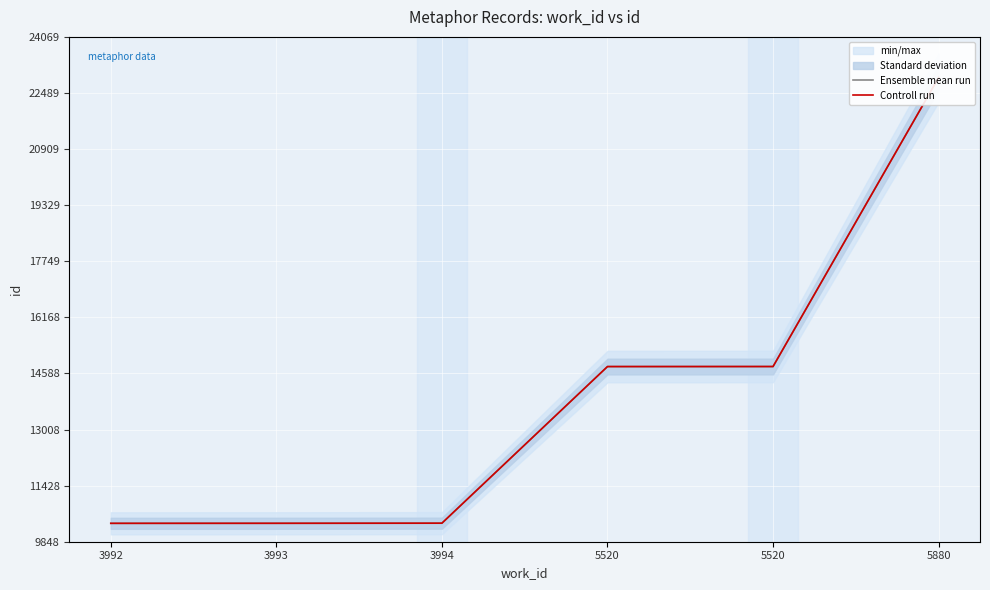

How many lines are shown in the chart?

2